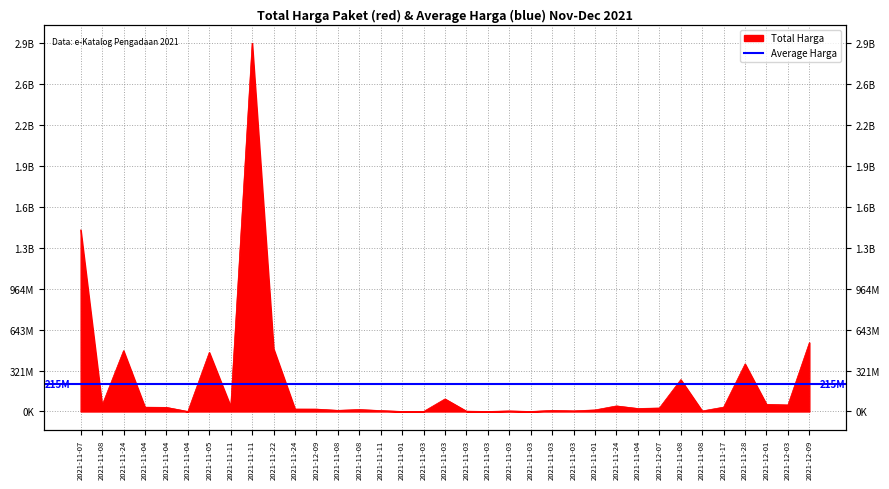

What is the difference between the values at 2021-12-09 and 2021-11-04?

517418000